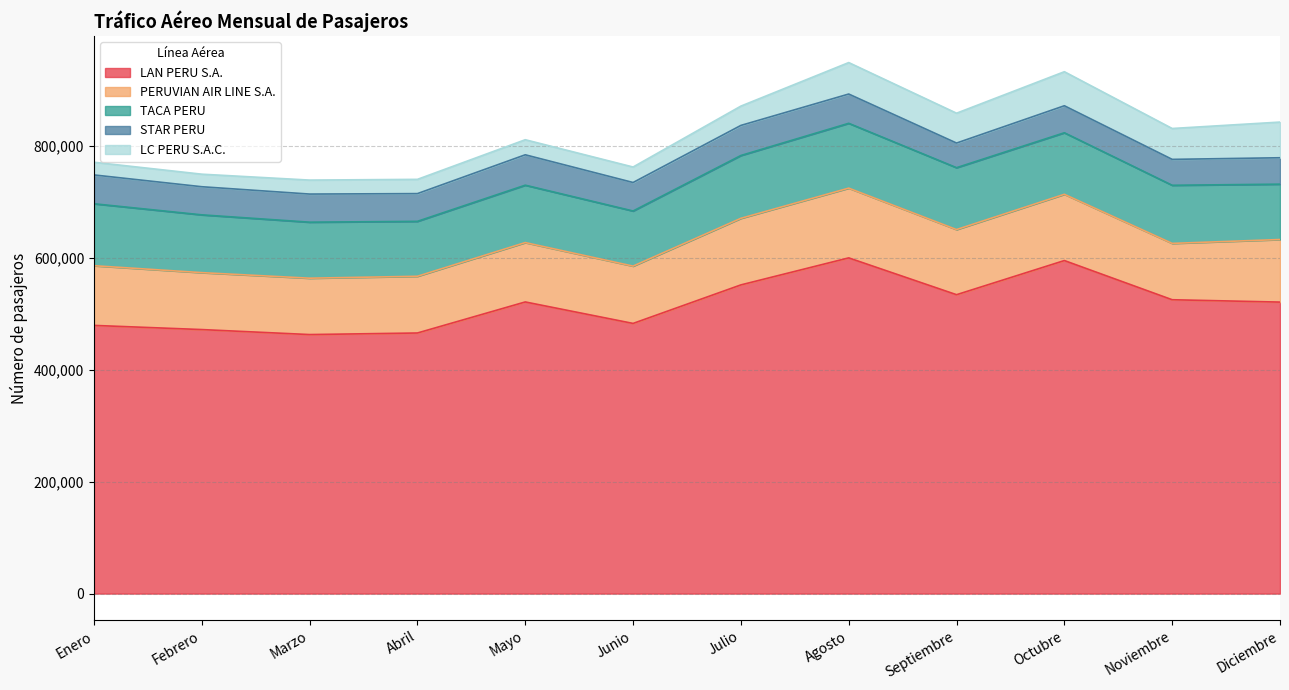

Is the value of LC PERU S.A.C. at Mayo greater than the value of PERUVIAN AIR LINE S.A. at Junio?

No